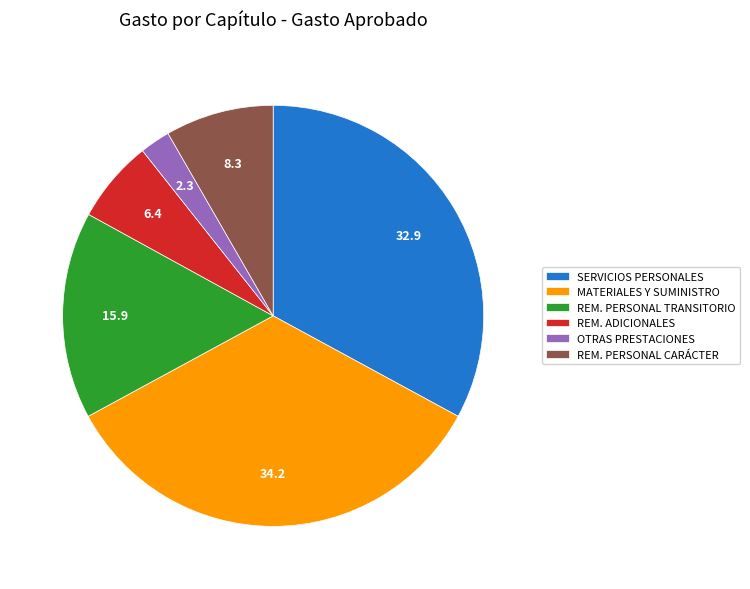

How many slices are in this pie chart?

6